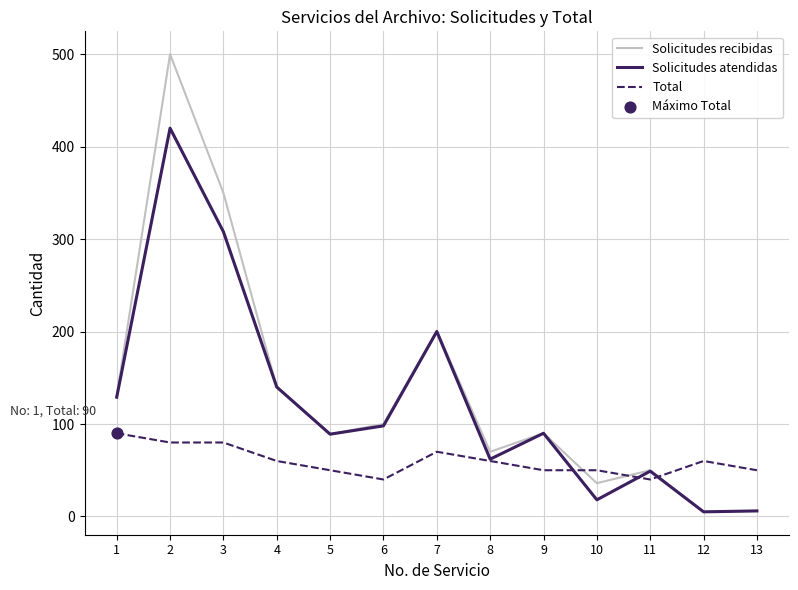

Which series has the largest total across all categories?

Solicitudes recibidas